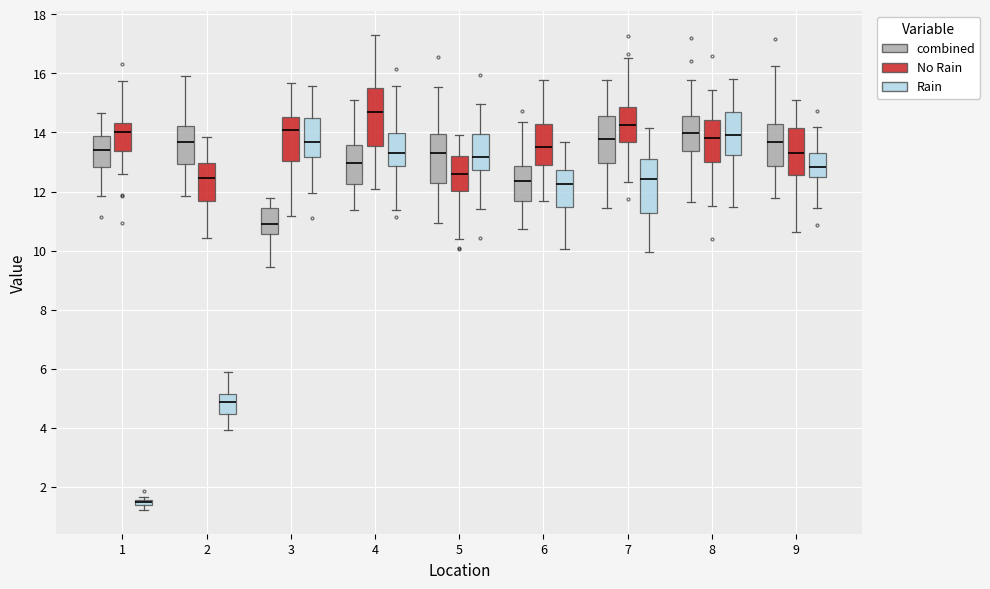

Which box's median line is the lowest?

1 (Rain)